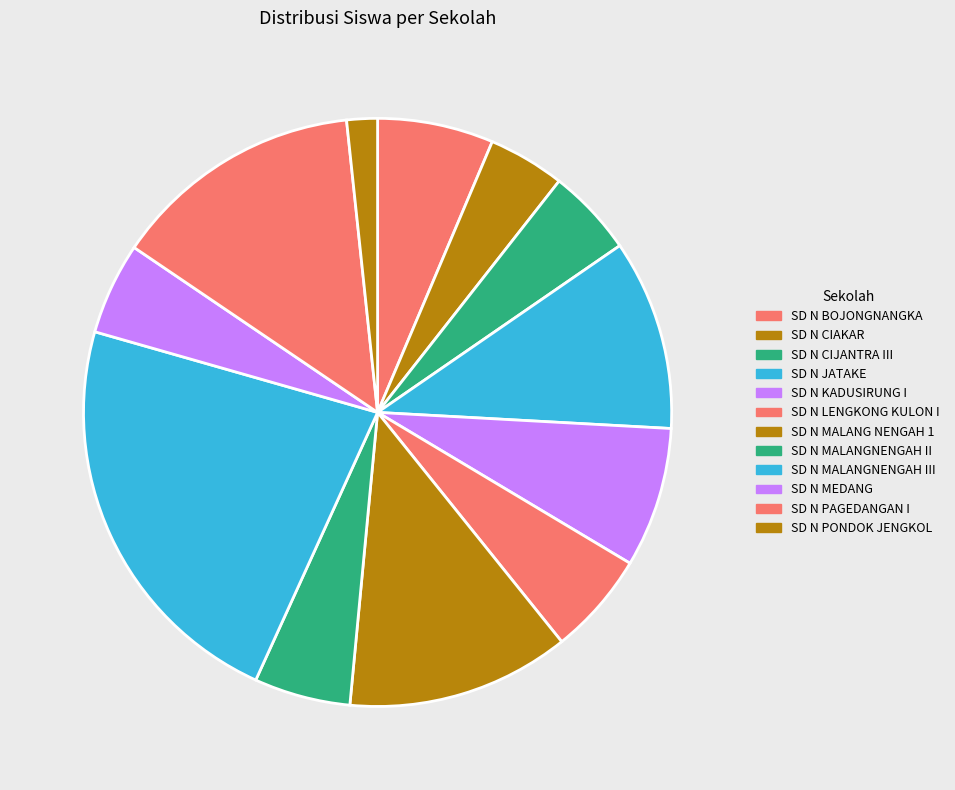

What is the smallest slice in the pie chart?

SD N PONDOK JENGKOL